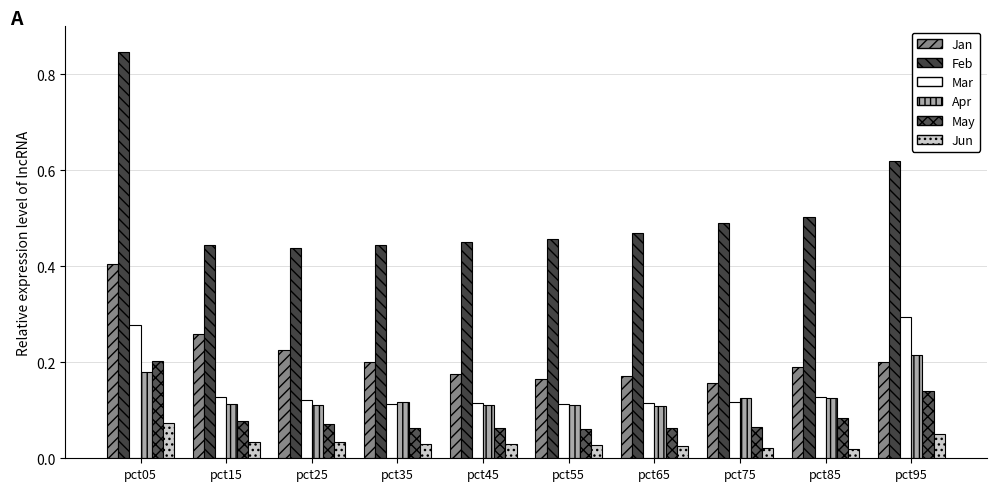

How many categories are shown in the chart?

10